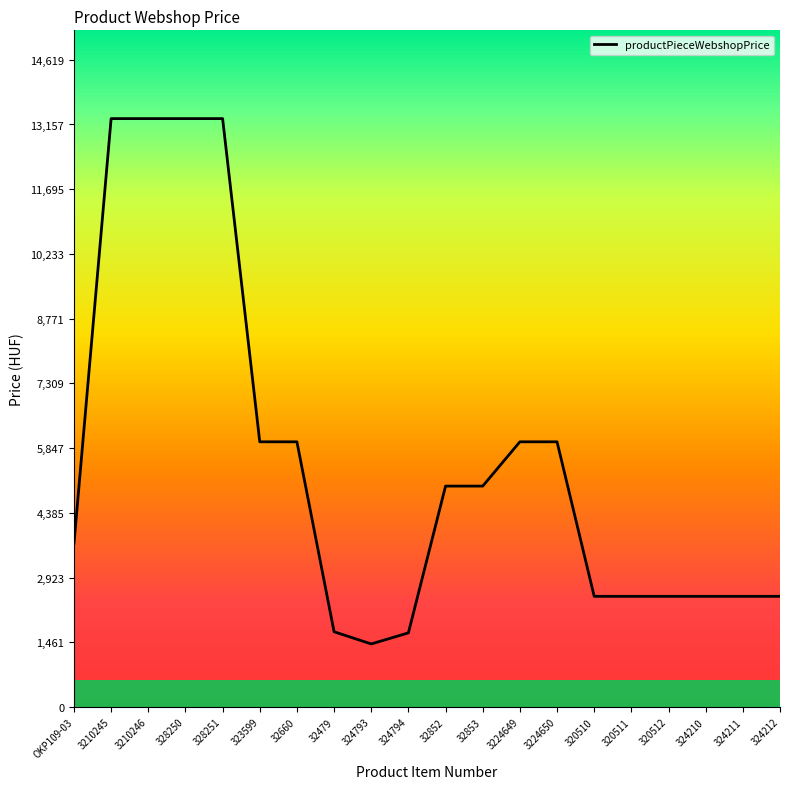

Reading left to right, list all the values displayed in this chart.

3690	13290	13290	13290	13290	5990	5990	1700	1425	1675	4990	4990	5990	5990	2500	2500	2500	2500	2500	2500